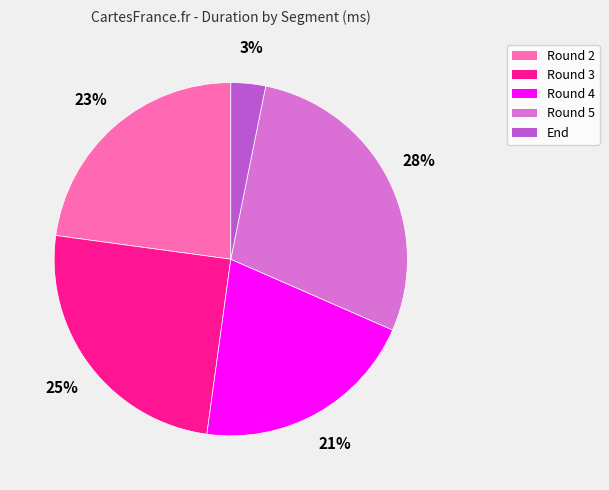

What is the largest slice in the pie chart?

Round 5